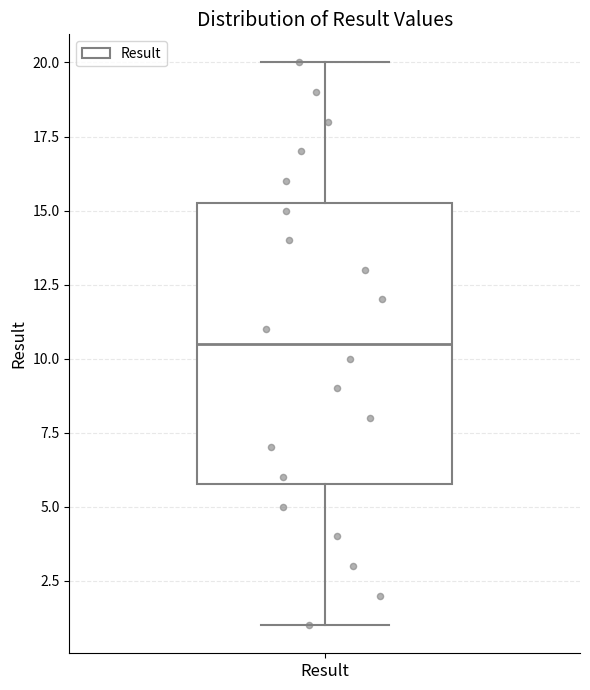

Where does the median line of the box for Result sit on the y-axis? The values are not printed on the chart, so give them approximately, as read against the axis.

10.5